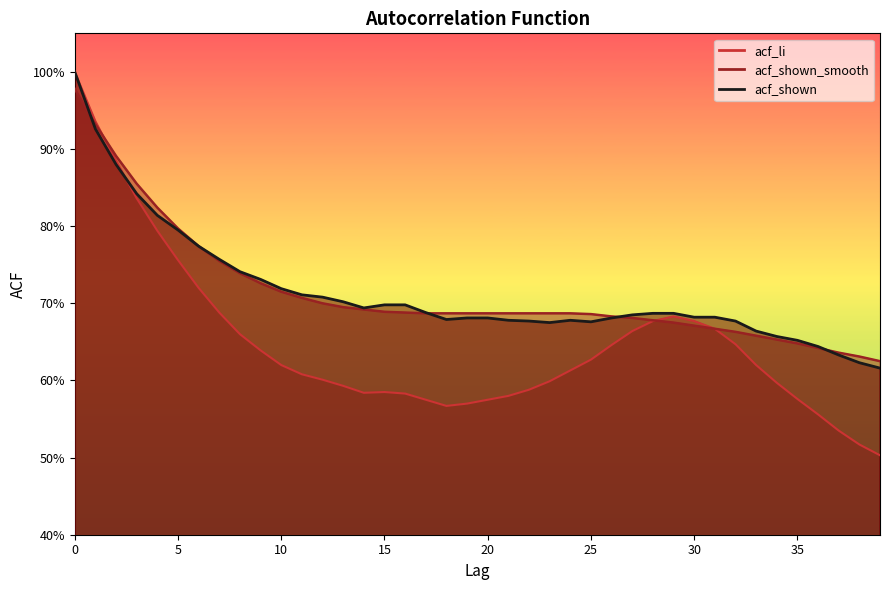

What is the minimum value for acf_shown_smooth?

0.6